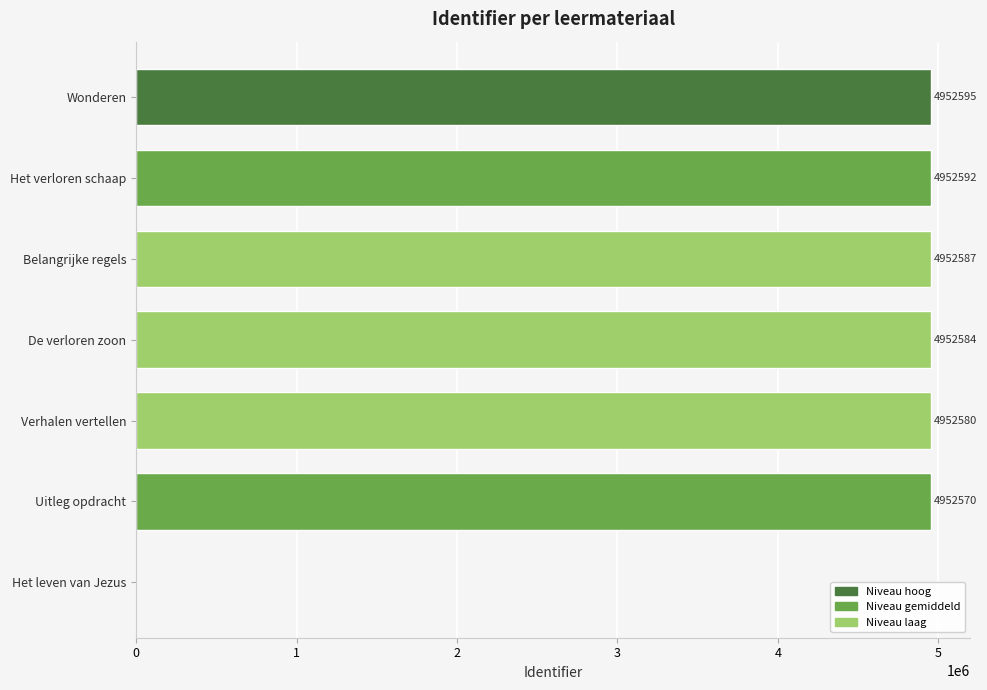

Which label corresponds to the largest value in the chart?

Wonderen